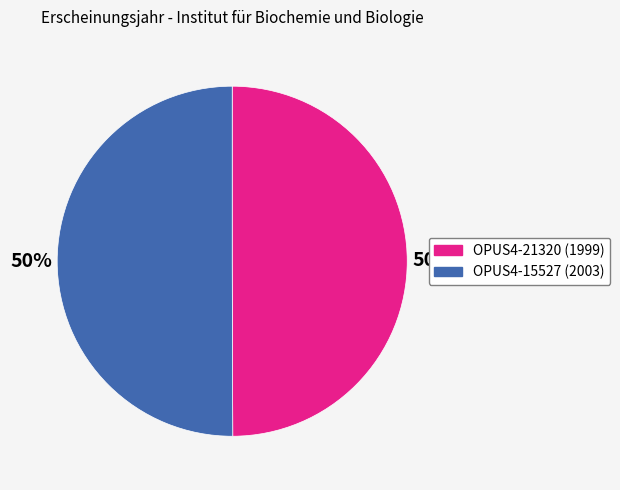

Approximately how many times larger is the value at OPUS4-15527 compared to OPUS4-21320?

1.0